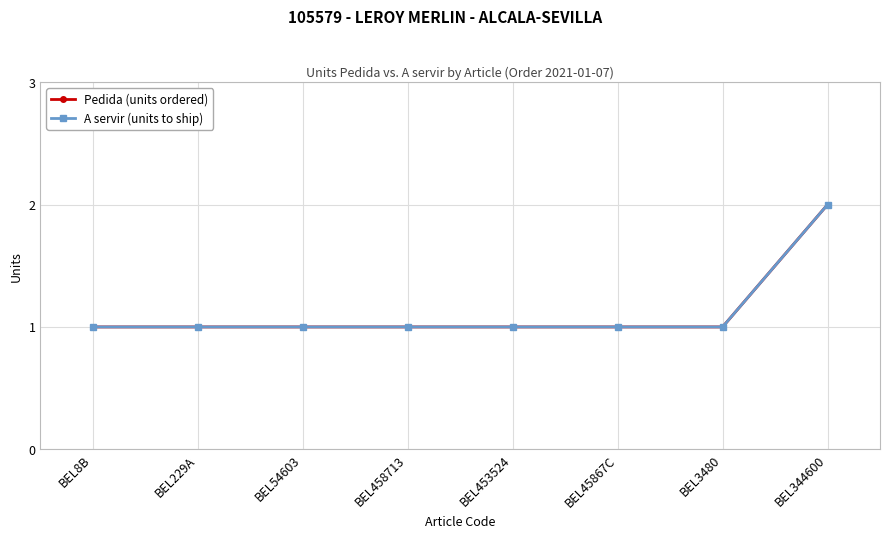

Does the chart have visible grid lines?

Yes